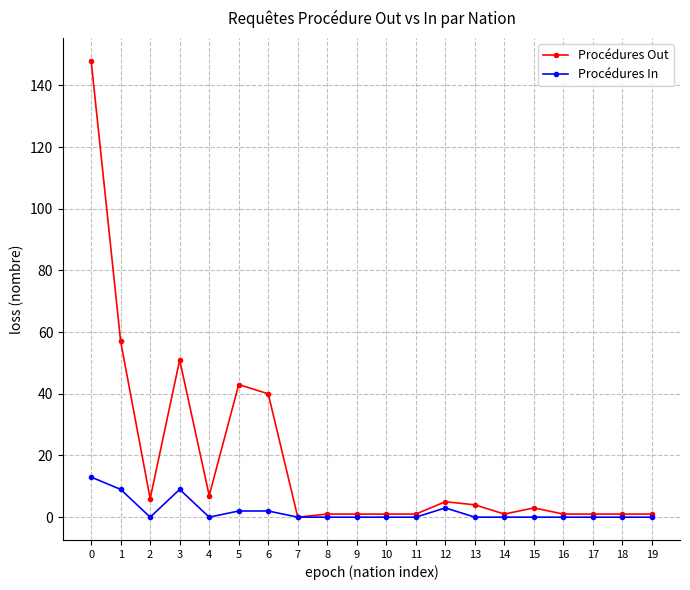

Is it true that Procédures Out equals 3 at 15?

True